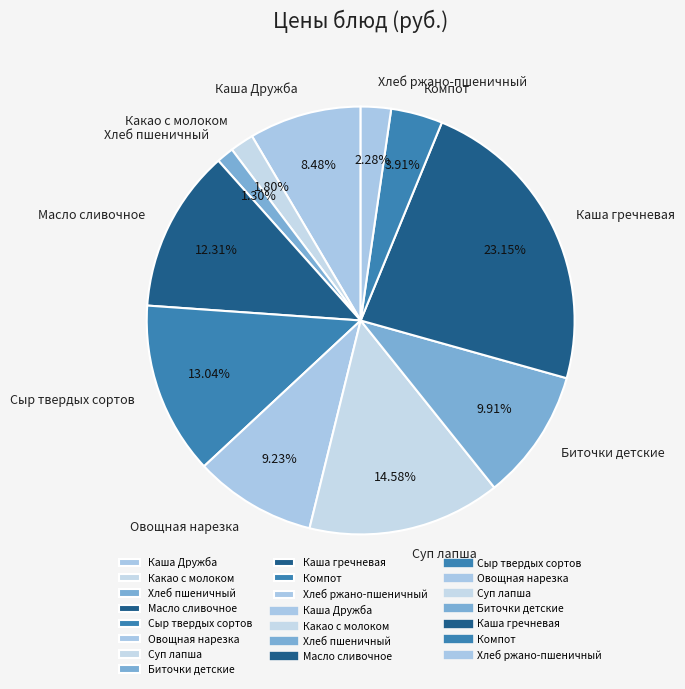

Does Компот account for over 50% of the chart?

No